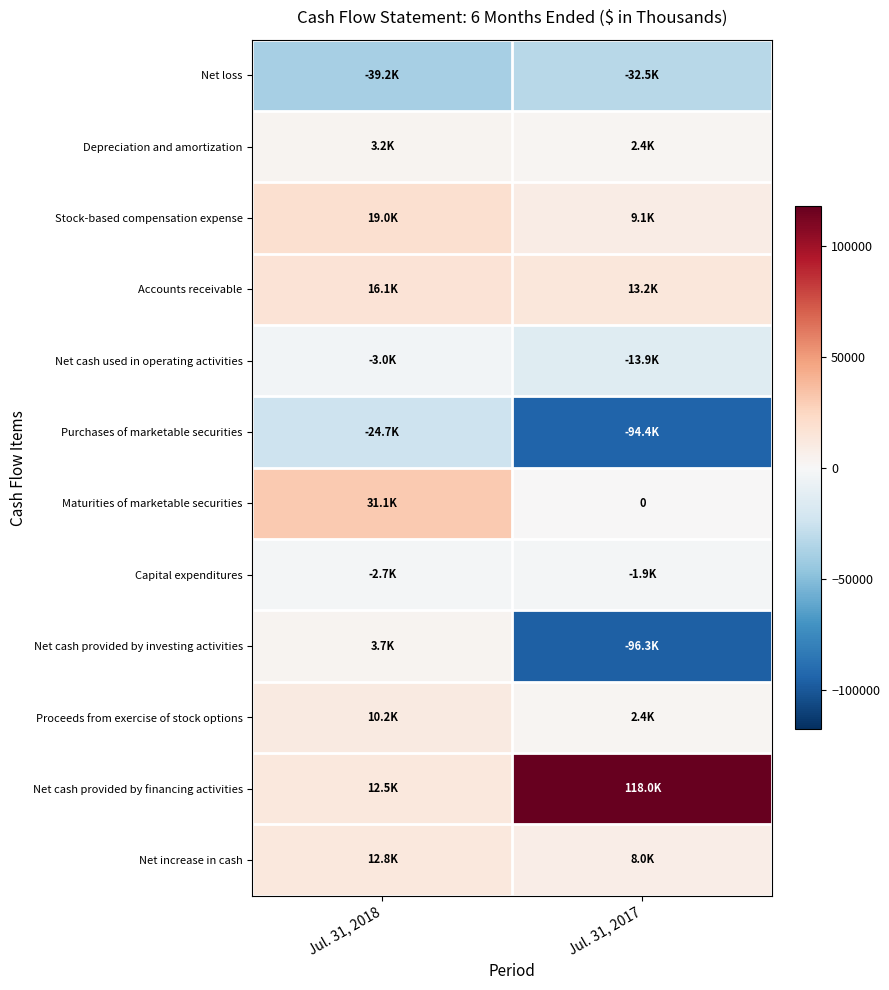

Rank the series by their maximum value, from highest to lowest.

Net cash provided by financing activities, Maturities of marketable securities, Stock-based compensation expense, Accounts receivable, Net increase in cash, Proceeds from exercise of stock options, Net cash provided by investing activities, Depreciation and amortization, Capital expenditures, Net cash used in operating activities, Purchases of marketable securities, Net loss